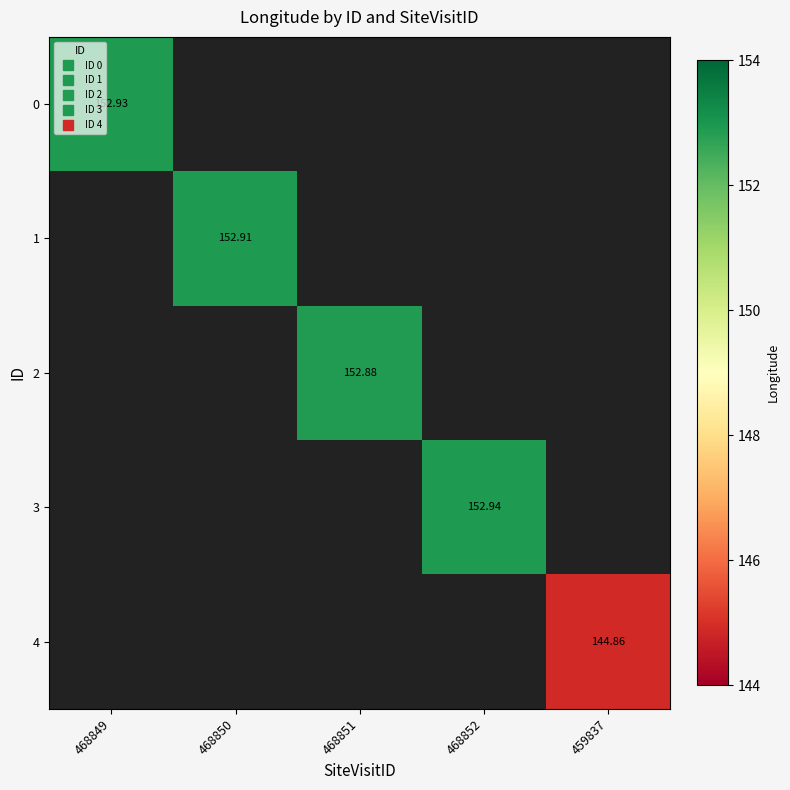

Which label corresponds to the largest value in the chart?

468852